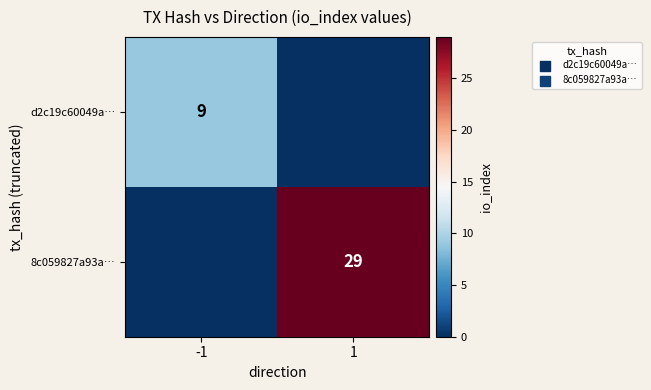

At which category is the sum across all series the highest?

1